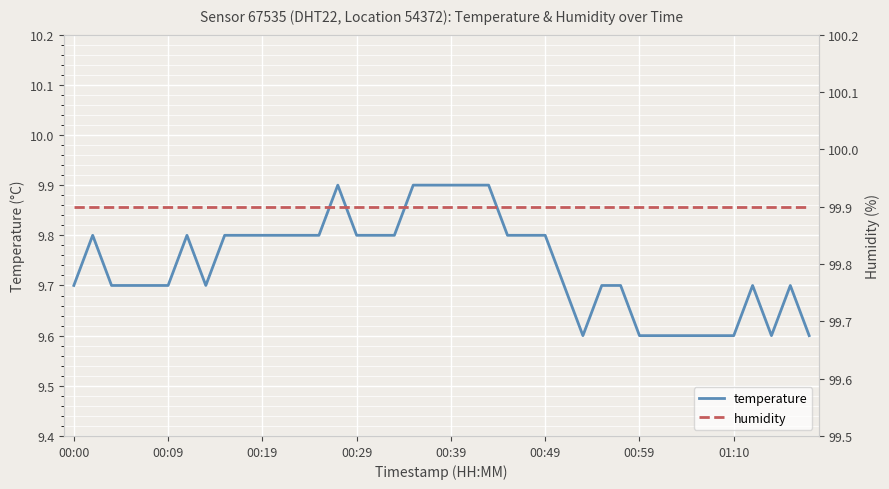

True or false: humidity and temperature intersect in this chart.

False